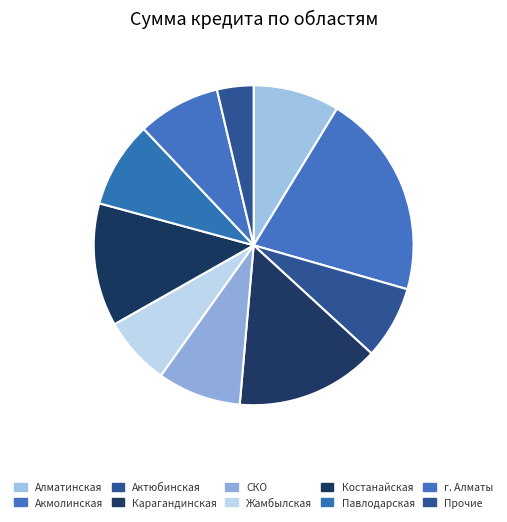

Rank the categories by value from lowest to highest.

Прочие, Жамбылская область, Актюбинская область, г. Алматы, Северо-Казахстанская область, Алматинская область, Павлодарская область, Костанайская область, Карагандинская область, Акмолинская область